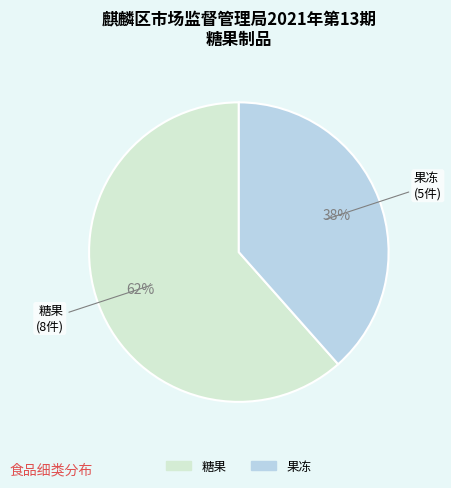

Is there any slice that represents more than half of the pie?

Yes